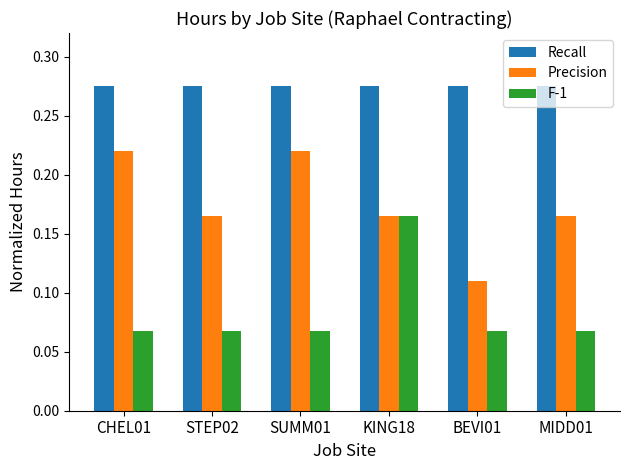

What position from the right is KING18?

3